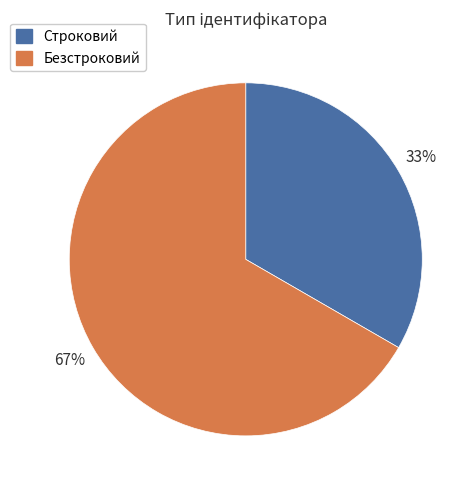

Which has a higher value, Безстроковий or Строковий?

Безстроковий